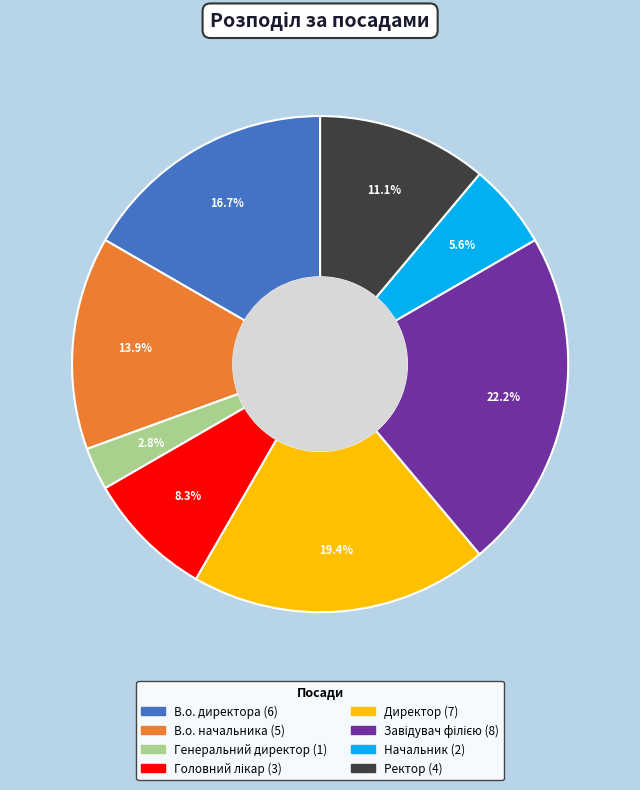

What portion of the pie excludes Начальник?

94.4%